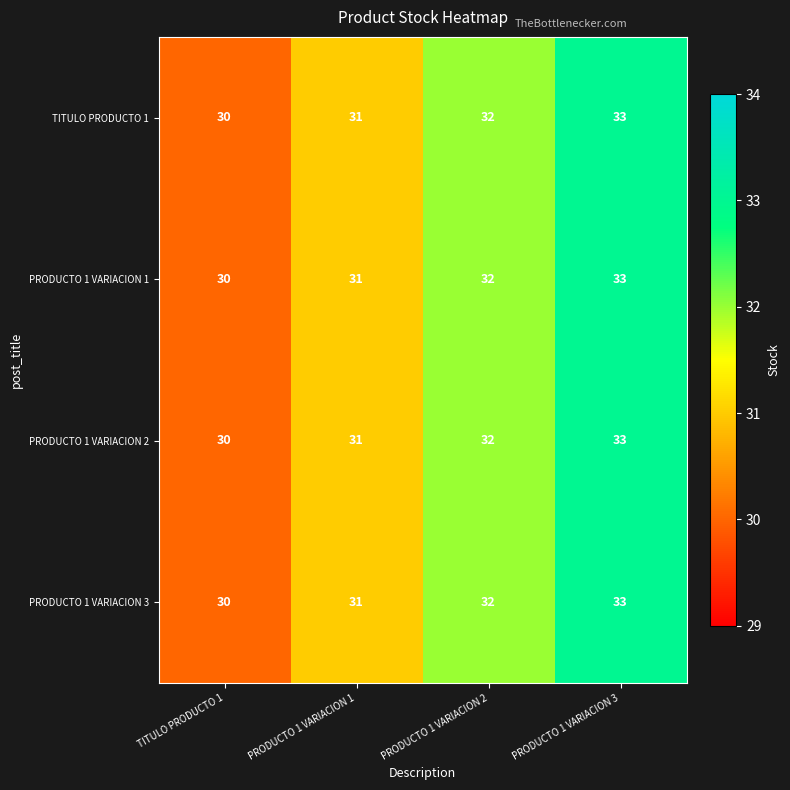

What is the total value across all series at PRODUCTO 1 VARIACION 3?

132